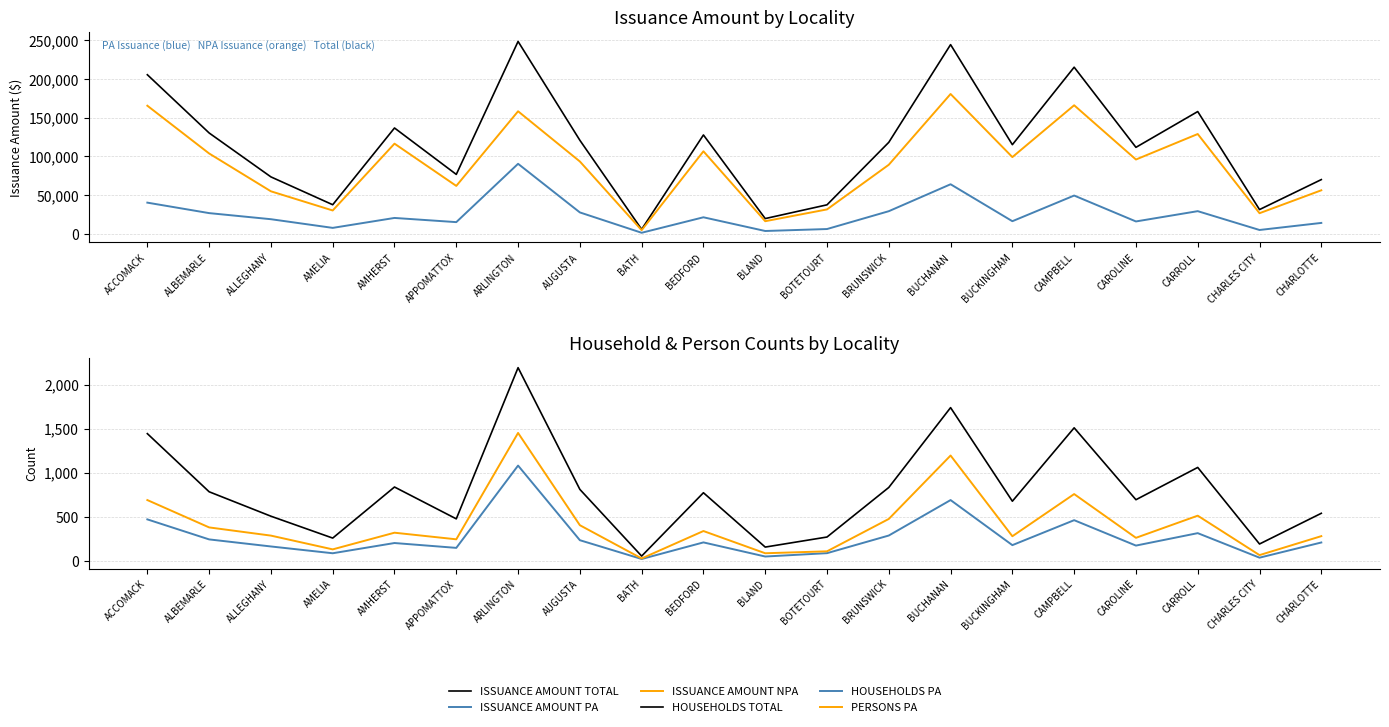

What is the total value across all series at ALBEMARLE?

261932